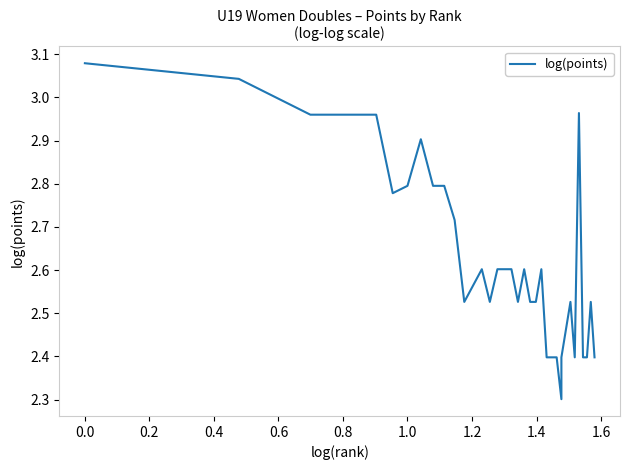

Reading left to right, list all the values displayed in this chart.

3.1	3.1	3.0	3.0	3.0	3.0	3.0	3.0	2.8	2.8	2.9	2.8	2.8	2.7	2.5	2.5	2.6	2.5	2.6	2.6	2.6	2.5	2.6	2.5	2.5	2.6	2.4	2.4	2.4	2.3	2.4	2.5	2.4	3.0	2.4	2.4	2.5	2.4